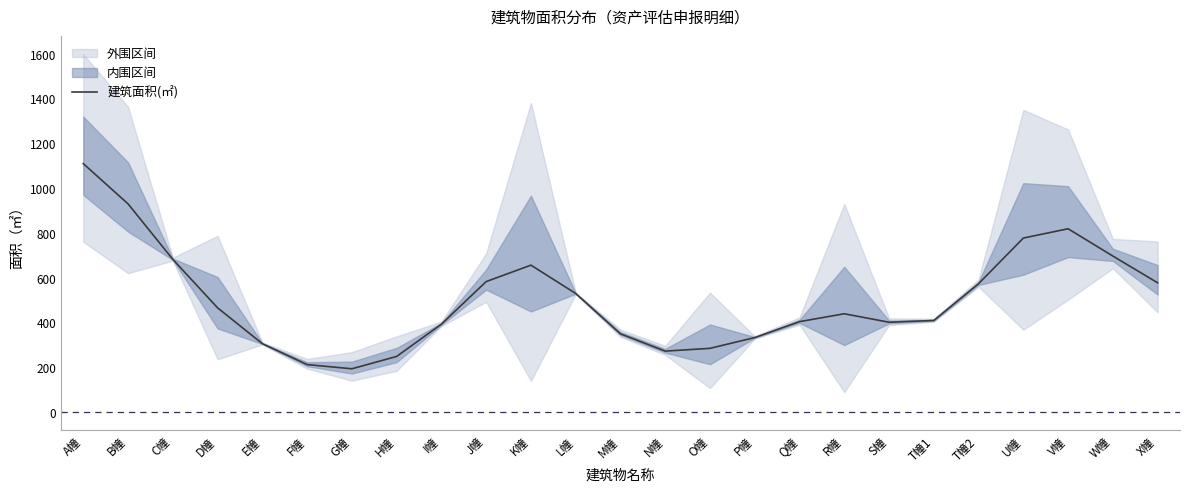

What is the value of the 3rd point from the left?

683.4